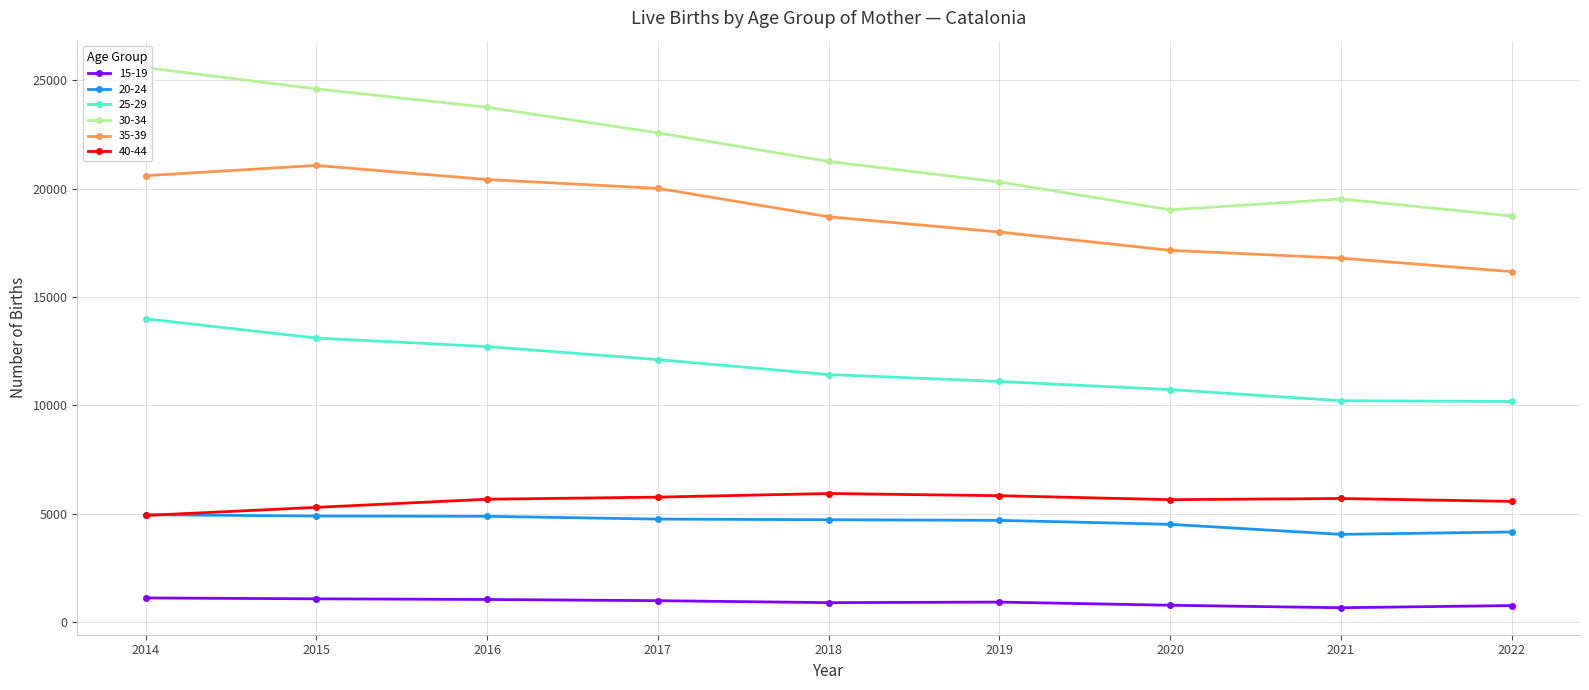

At which category does 30-34 reach its first local peak?

2021